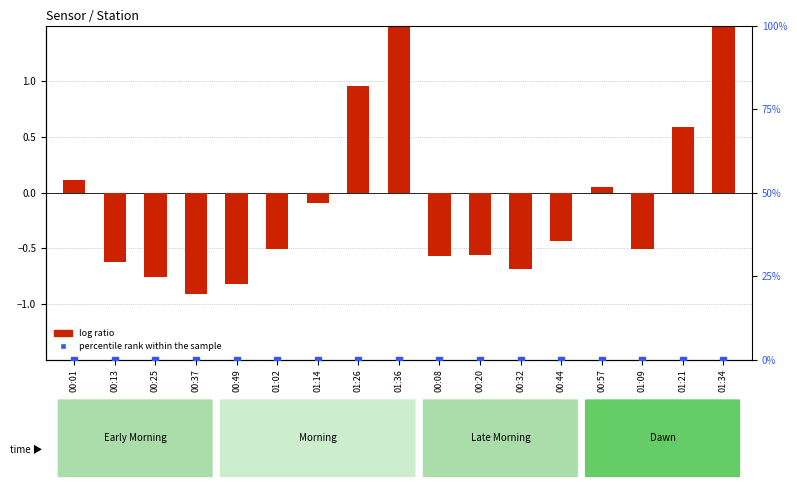

What is the total value across all series at 00:25?

-0.8